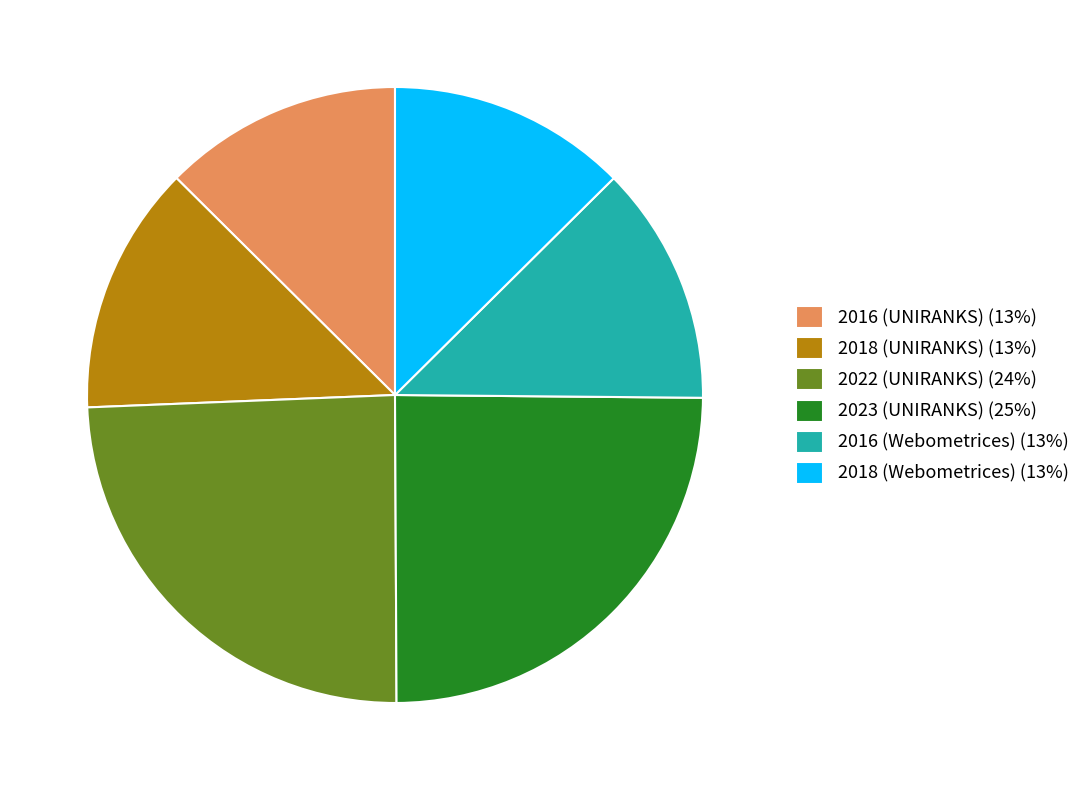

The 2023 (UNIRANKS) (25%) slice represents 25% of the pie. True or false?

True